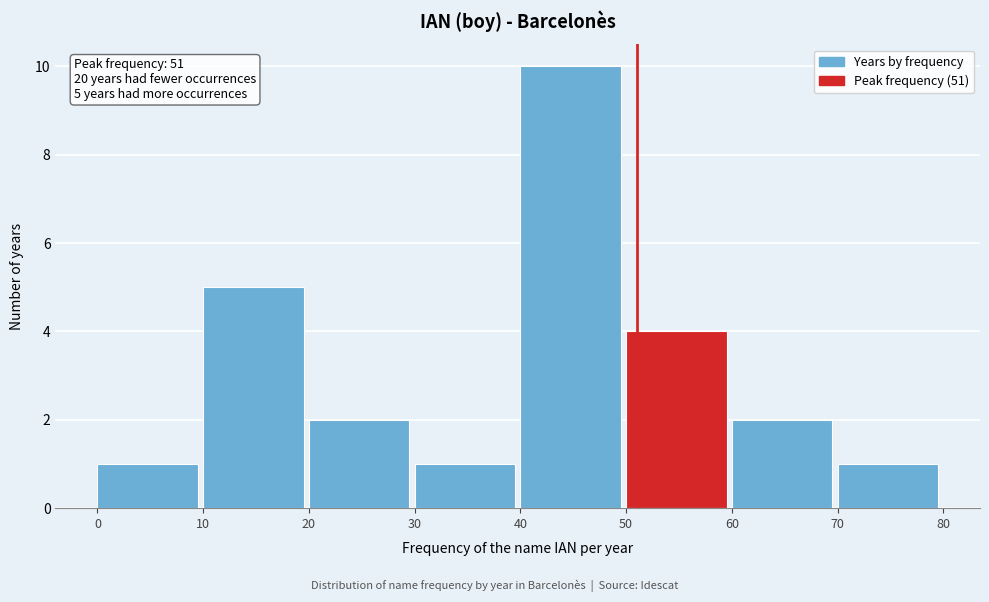

Over which range of the x-axis is the bar tallest?

40 to 50